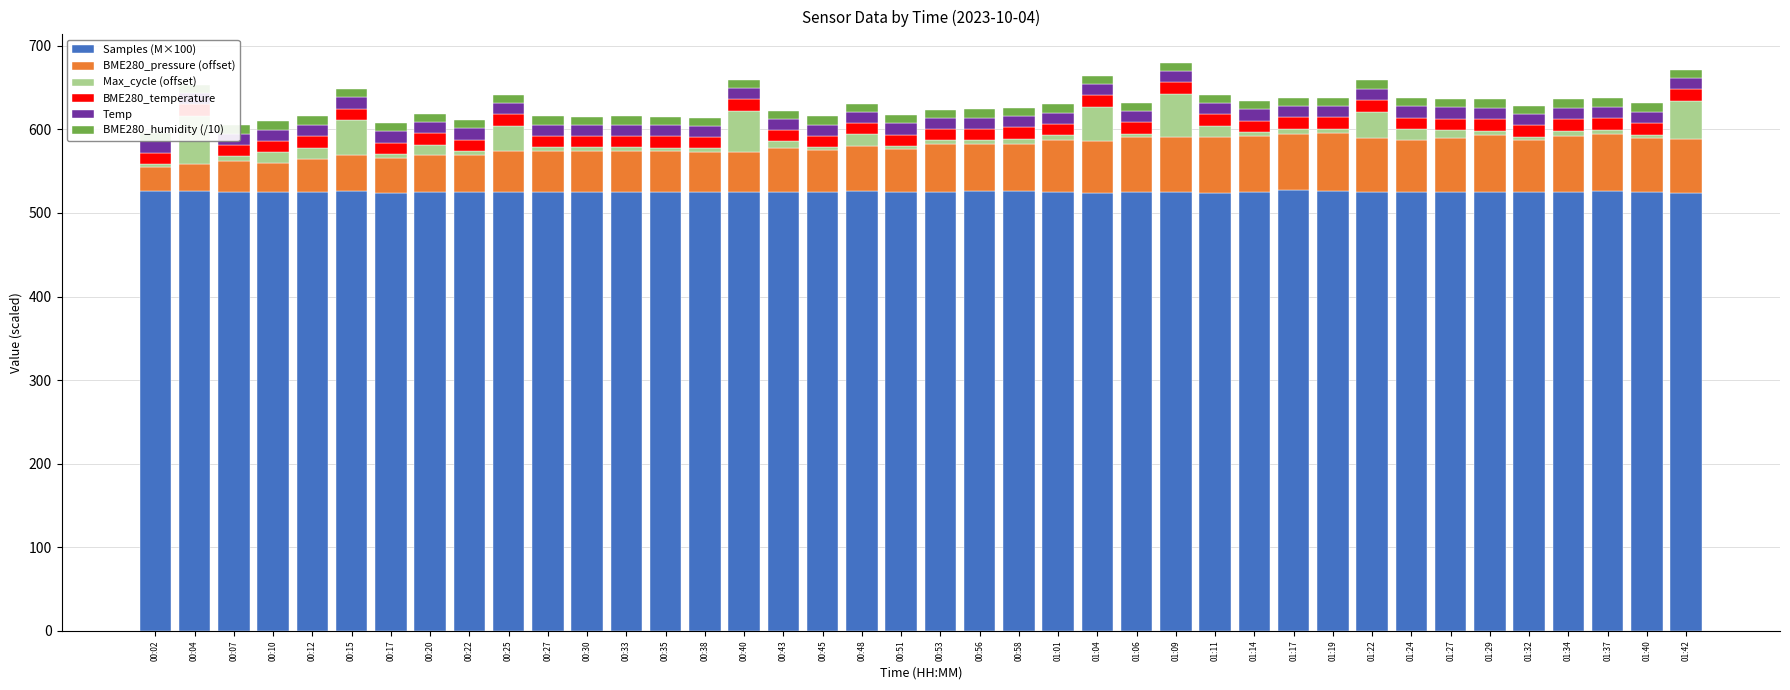

What position from the left is 00:48?

19